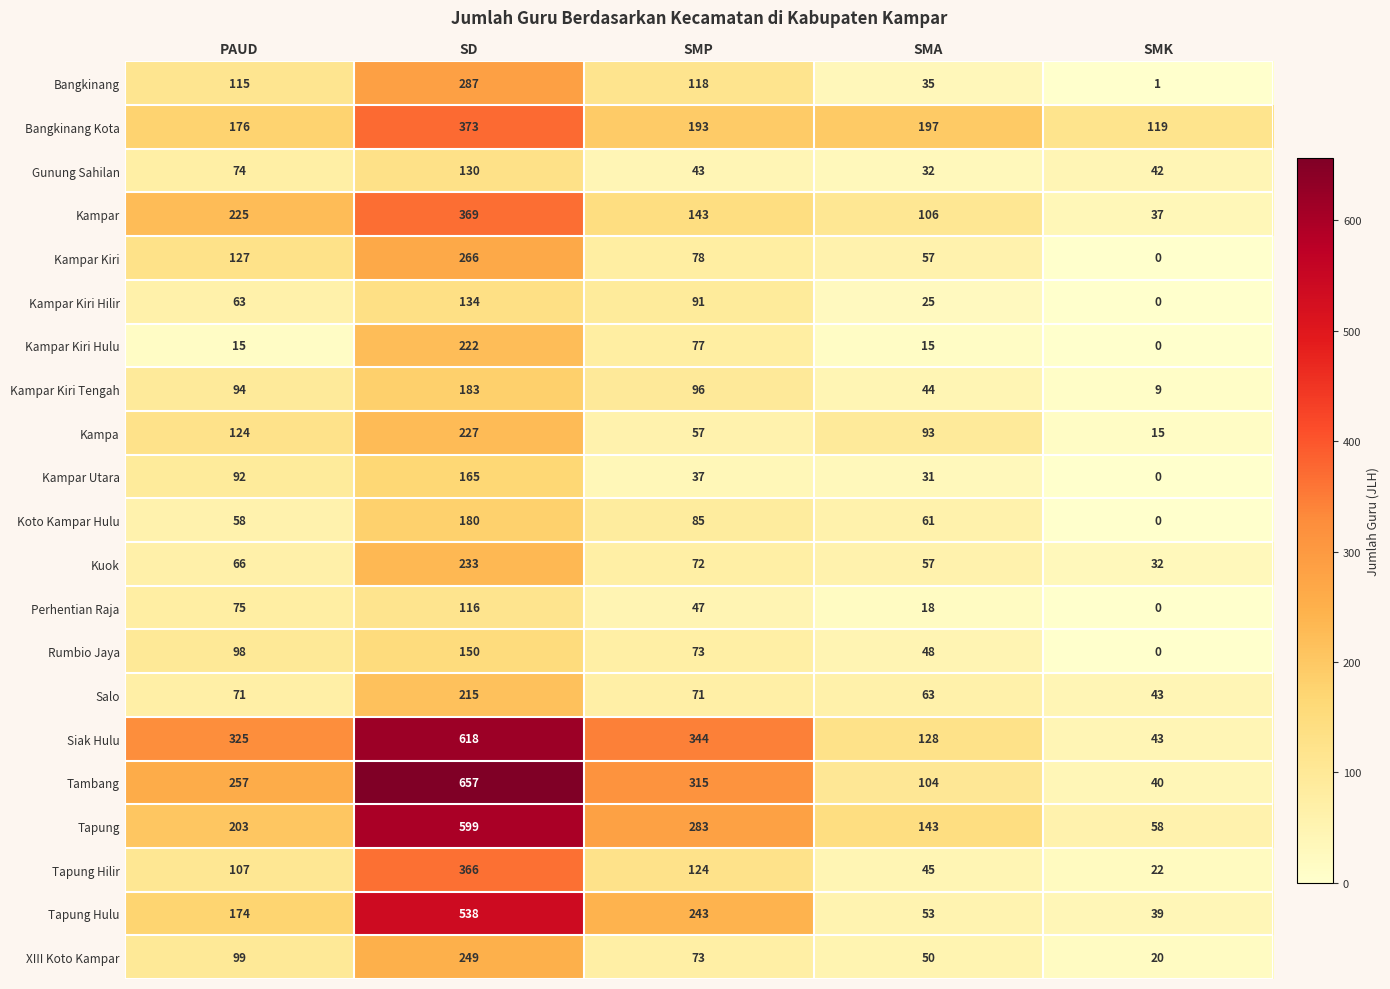

What is the sum of all Perhentian Raja values?

256